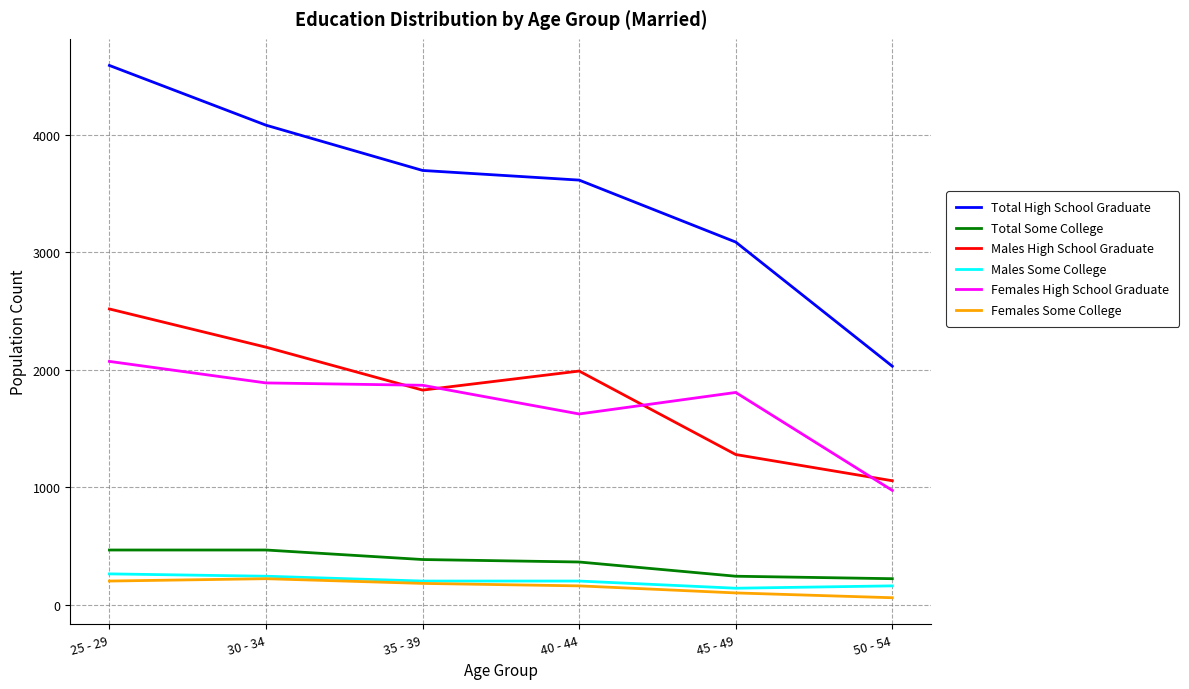

Which series has the largest range (max minus min)?

Total High School Graduate